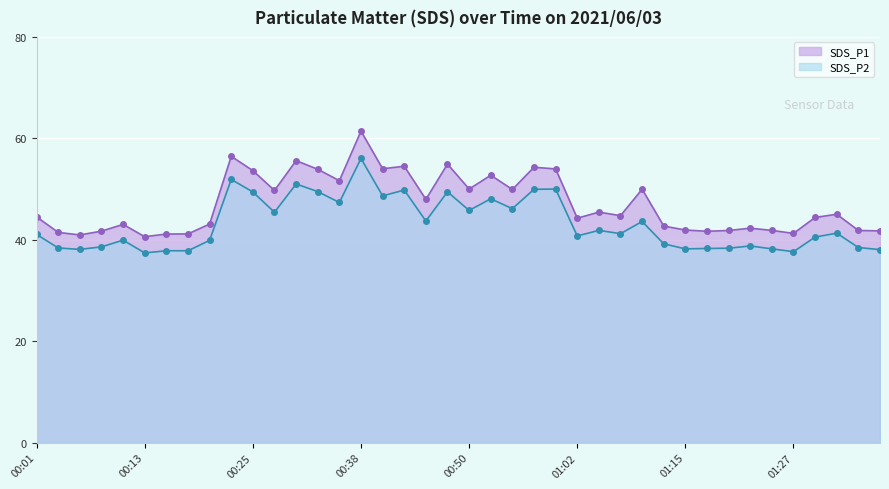

Reading right to left, extract all data points from this chart.

SDS_P1: 41.8	41.8	45.0	44.4	41.2	41.9	42.3	41.8	41.7	41.9	42.7	50.0	44.8	45.5	44.2	54.0	54.3	49.9	52.7	50.0	54.9	48.0	54.5	54.0	61.4	51.6	53.9	55.6	49.7	53.6	56.5	43.1	41.1	41.1	40.6	43.0	41.7	41.0	41.5	44.5
SDS_P2: 38.0	38.5	41.3	40.5	37.6	38.2	38.8	38.3	38.3	38.2	39.2	43.6	41.2	41.9	40.8	50.0	50.0	46.1	48.1	45.8	49.5	43.7	49.8	48.6	56.0	47.4	49.5	51.0	45.4	49.4	51.9	39.9	37.8	37.8	37.4	39.9	38.6	38.1	38.4	41.0